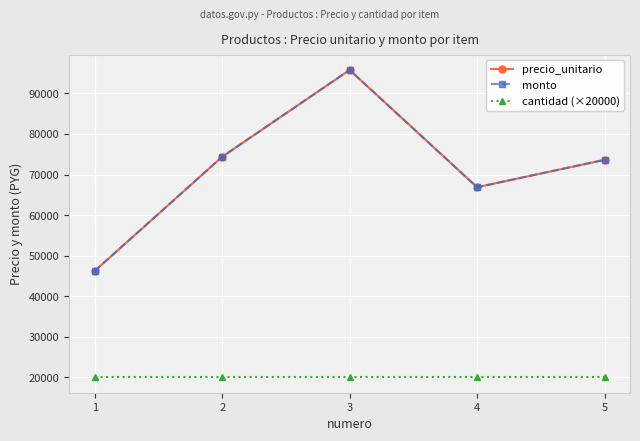

Where does the precio_unitario series first go above 73621?

2